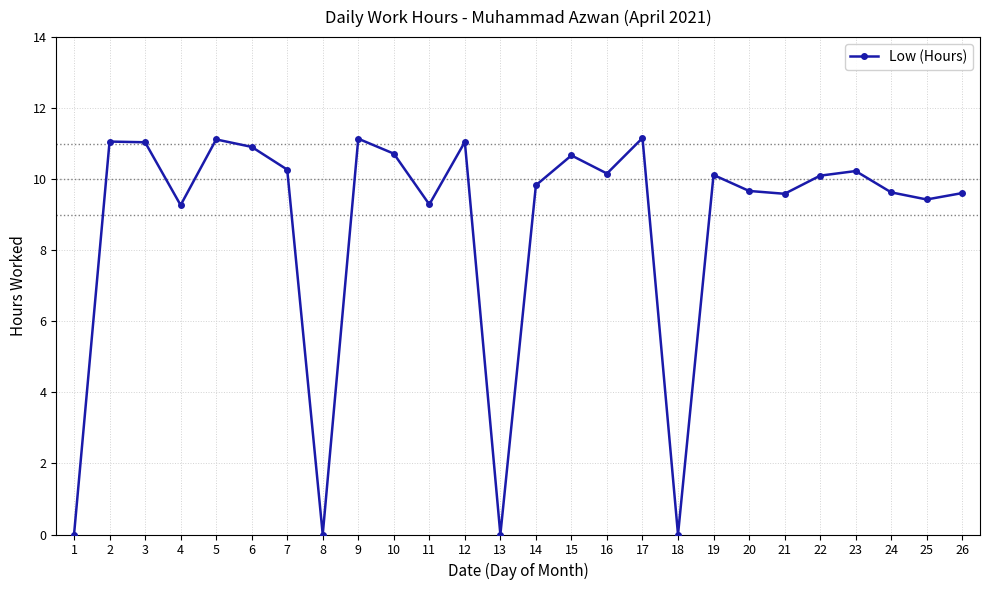

The value at 10 is 10.7. True or false?

True